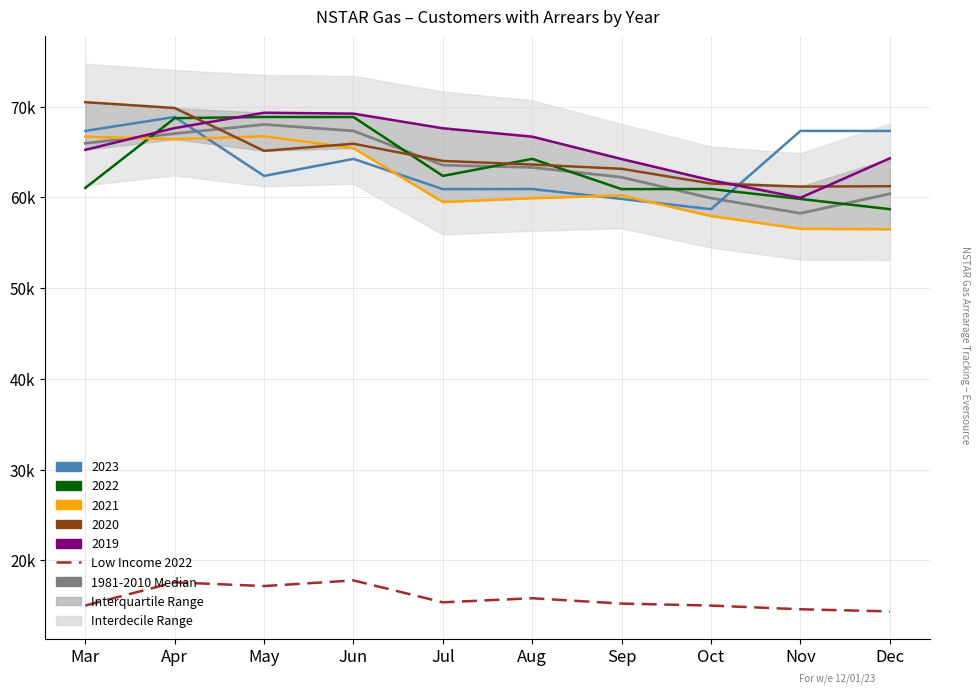

What is the spread (max minus min) of values at Aug?

47477.0